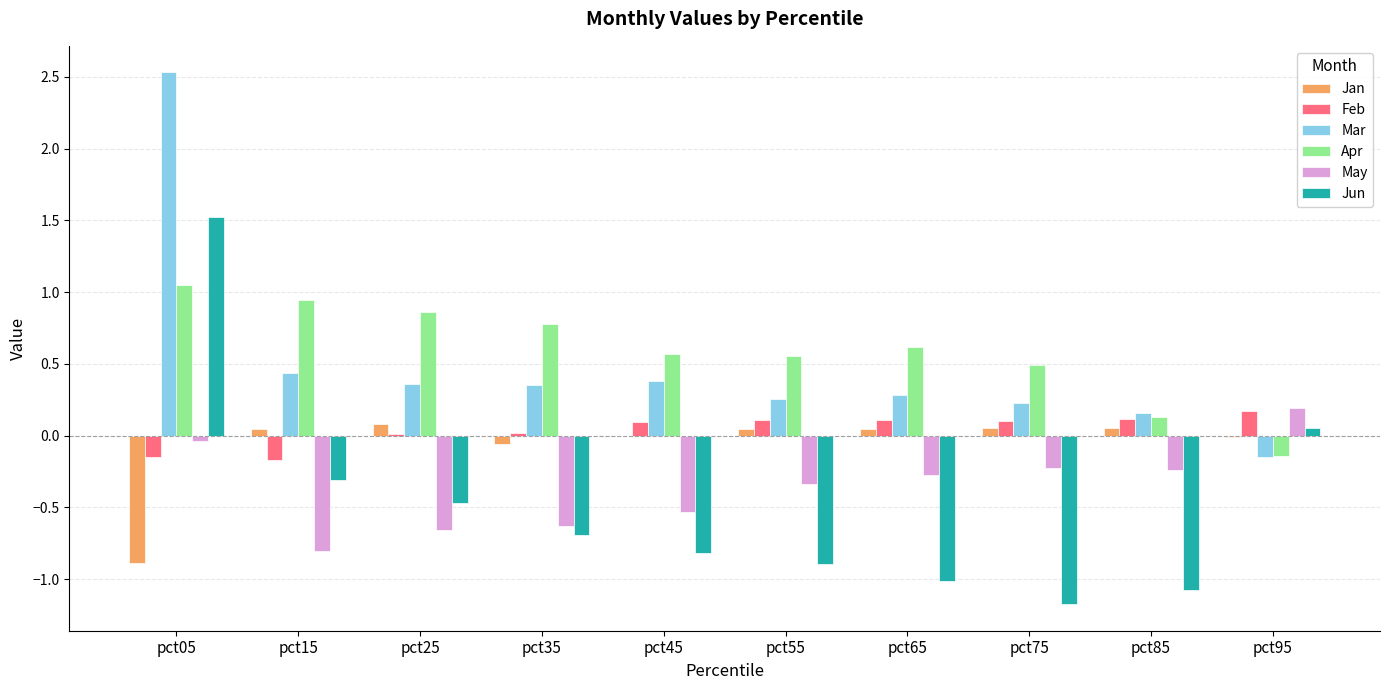

At which category is the sum across all series the highest?

pct05